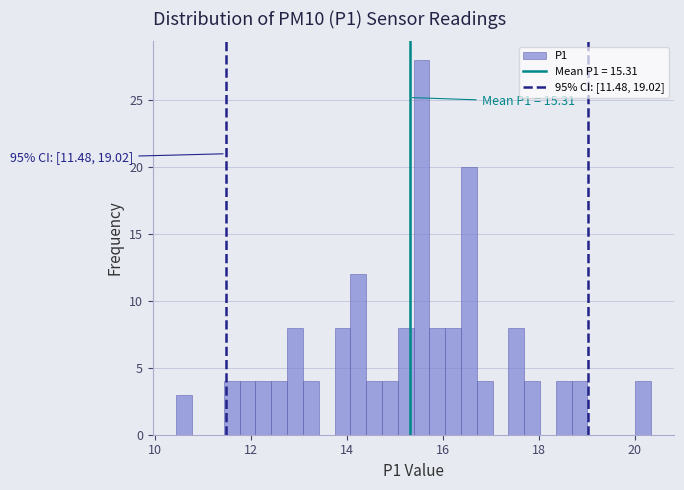

Read against the x-axis, roughly where is the centre of the tallest bar?

15.6